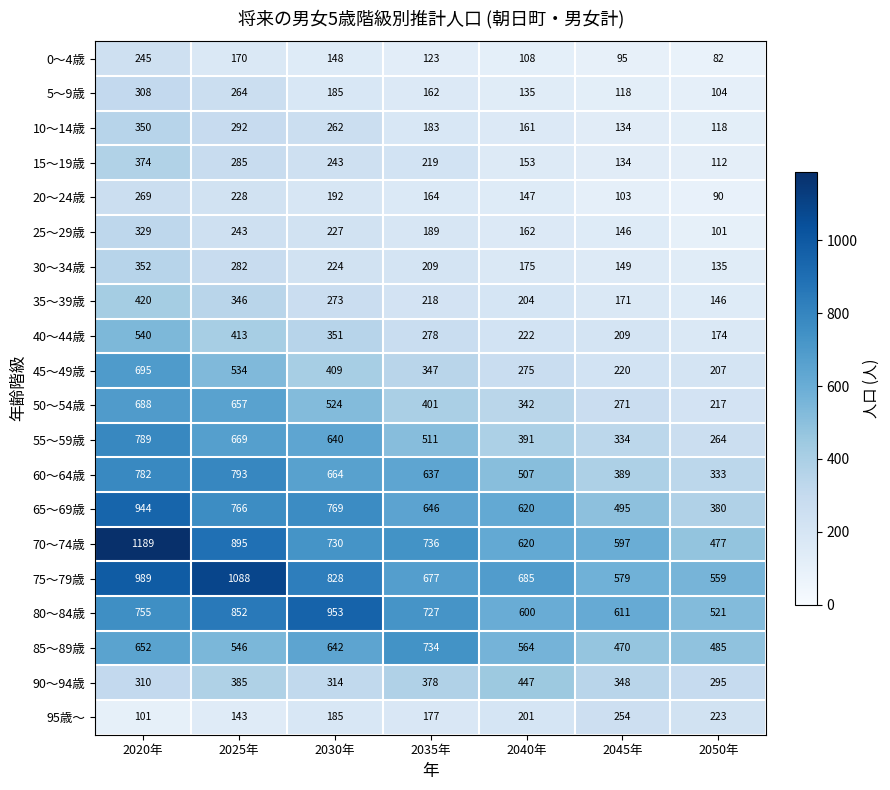

Which series changed the most between 2025年 and 2030年?

75～79歳